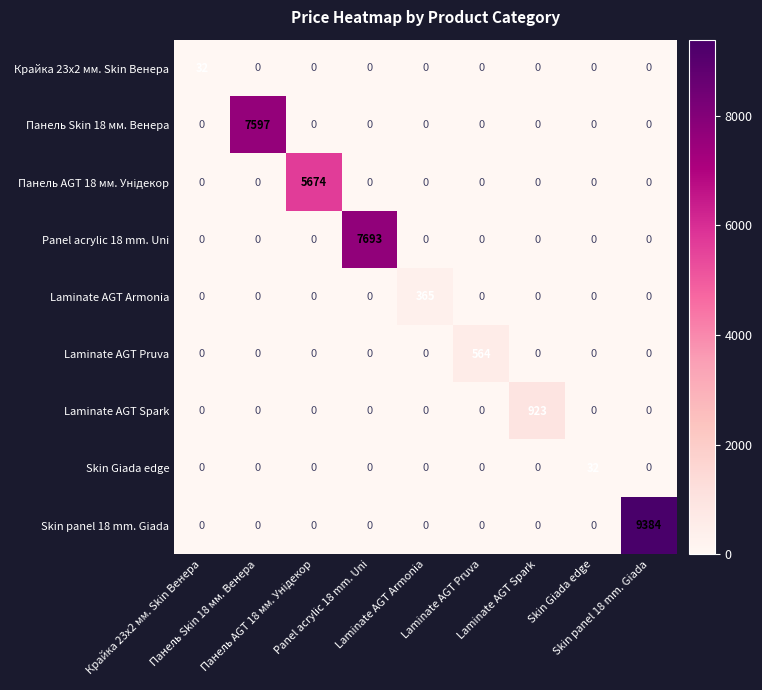

At how many categories does at least one series exceed 321?

7